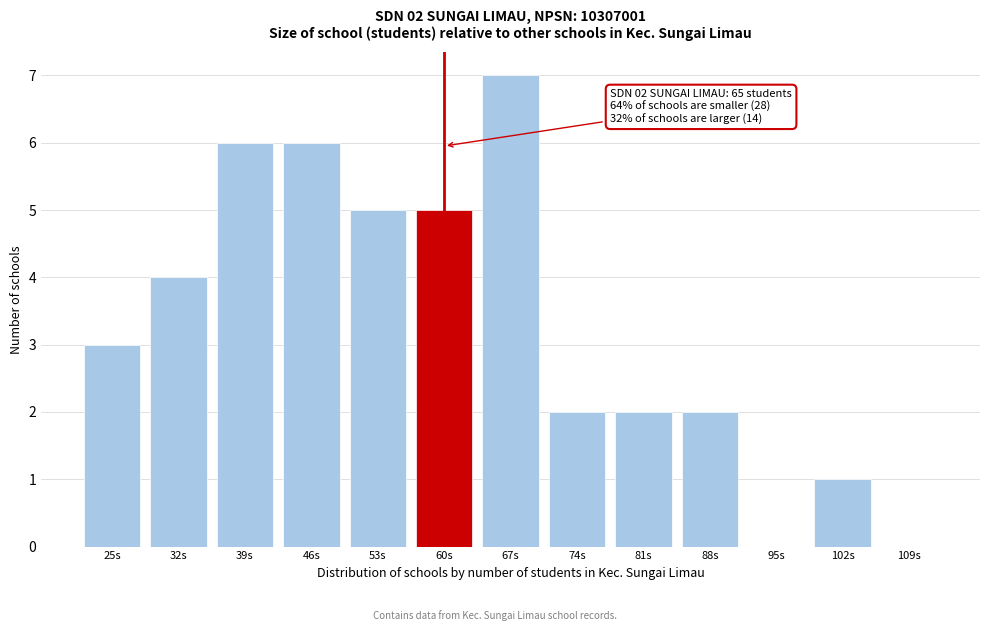

Reading right to left, extract all data points from this chart.

109s=0	102s=1	95s=0	88s=2	81s=2	74s=2	67s=7	60s=5	53s=5	46s=6	39s=6	32s=4	25s=3